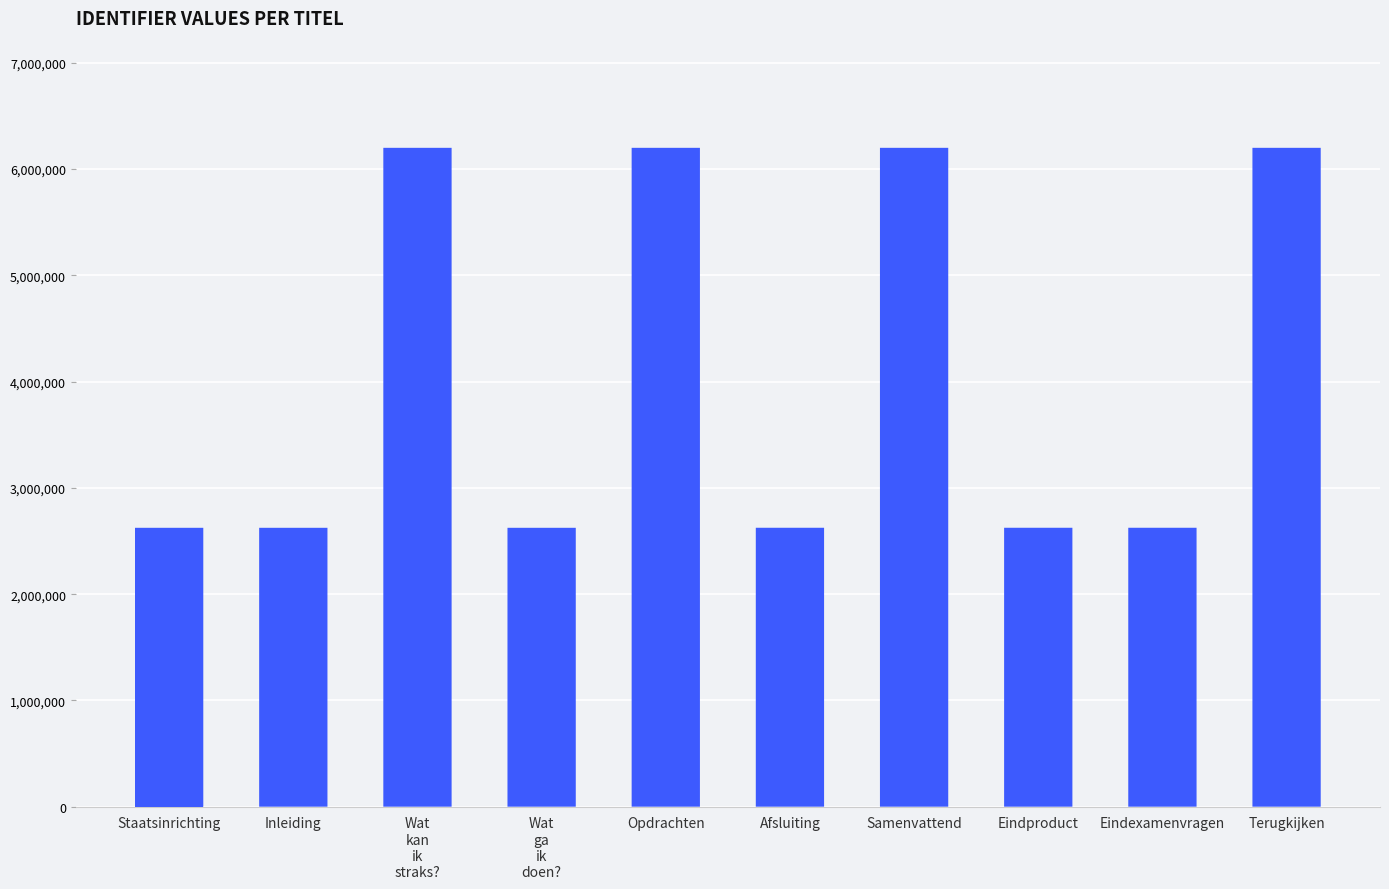

Are the bars grouped side by side (vs. stacked)?

No